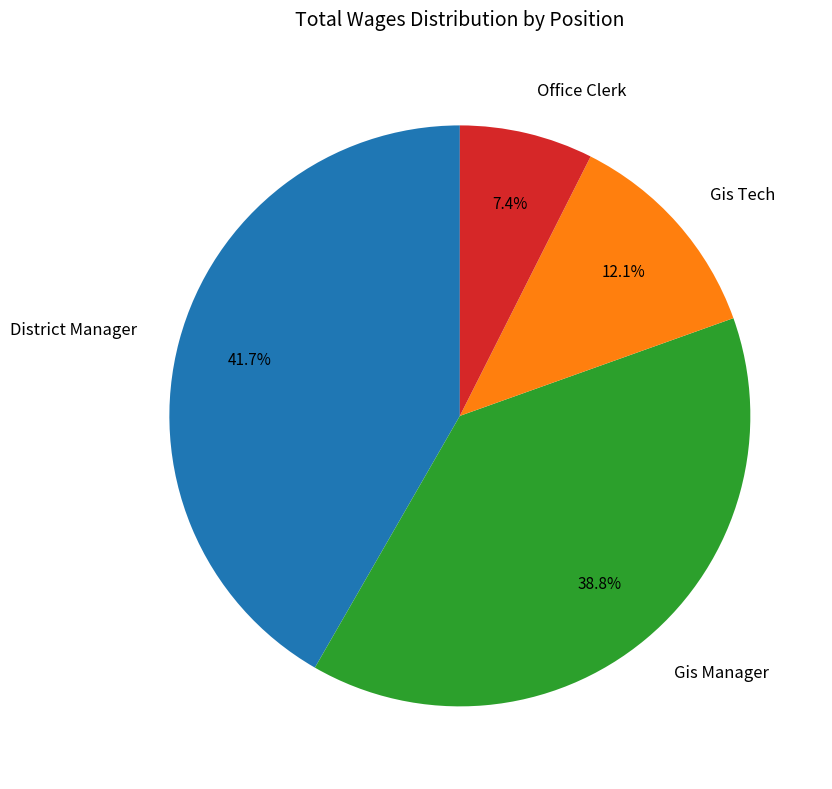

Is it true that District Manager is 34% of the pie?

False